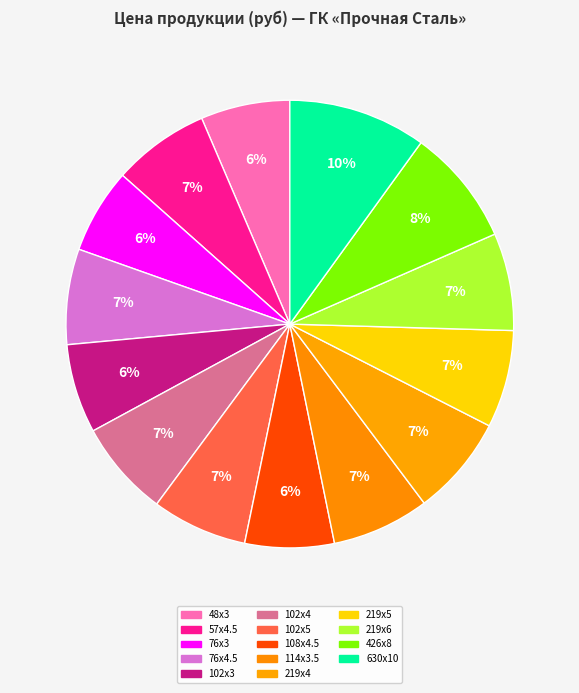

The 219x4 slice represents 7% of the pie. True or false?

True